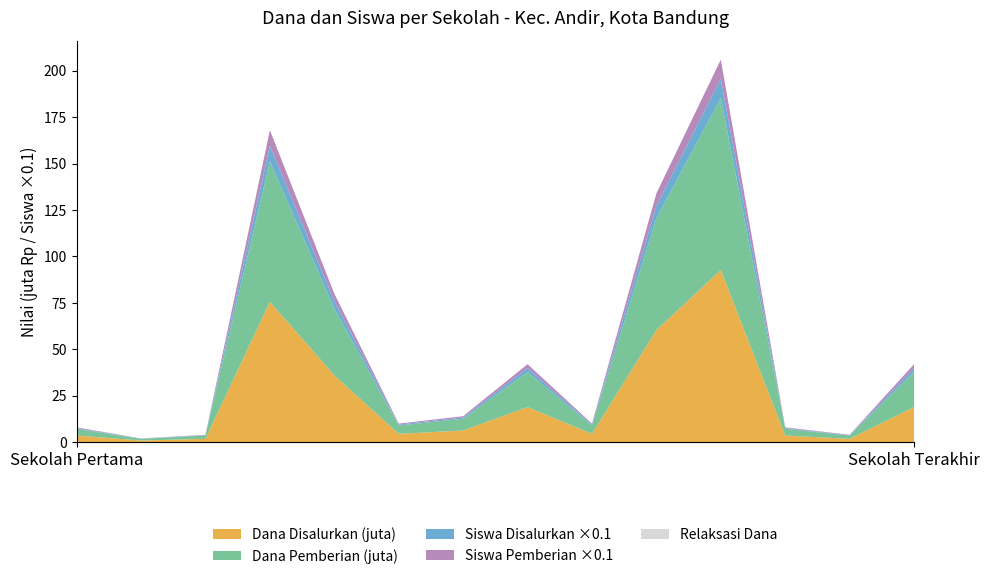

Reading right to left, list all the values displayed in this chart.

Dana Disalurkan: 18900000	1800000	3600000	92700000	60300000	4500000	18900000	6300000	4500000	36000000	75600000	1800000	900000	3600000
Dana Pemberian: 18900000	1800000	3600000	92700000	60300000	4500000	18900000	6300000	4500000	36000000	75600000	1800000	900000	3600000
Siswa Disalurkan: 21	2	4	103	67	5	21	7	5	40	84	2	1	4
Siswa Pemberian: 21	2	4	103	67	5	21	7	5	40	84	2	1	4
Pemberian Relaksasi Dana: 0	0	0	0	0	0	0	0	0	0	0	0	0	0